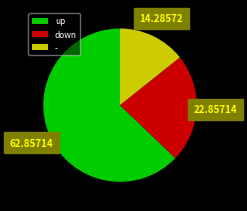

Is the sum of - and down greater than half?

No